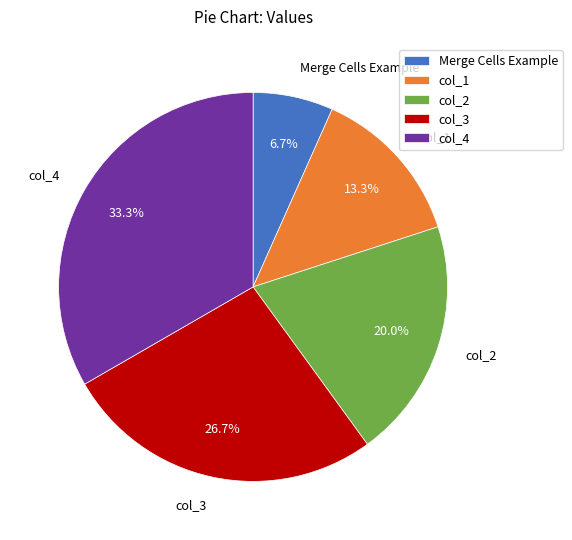

What percentage do col_2 and Merge Cells Example together represent?

26.7%